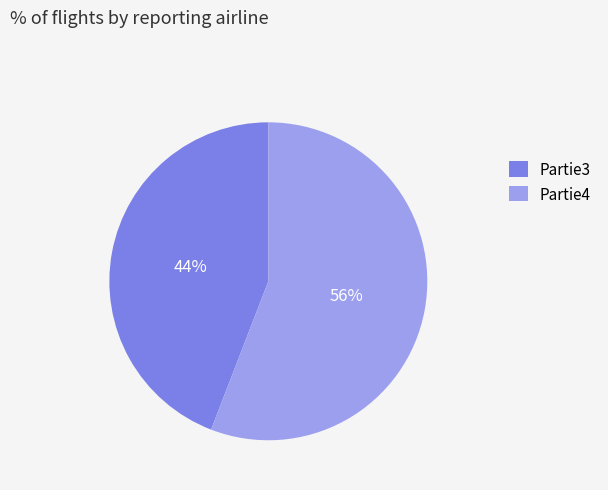

What is the ratio of the value at Partie3 to the value at Partie4?

0.8